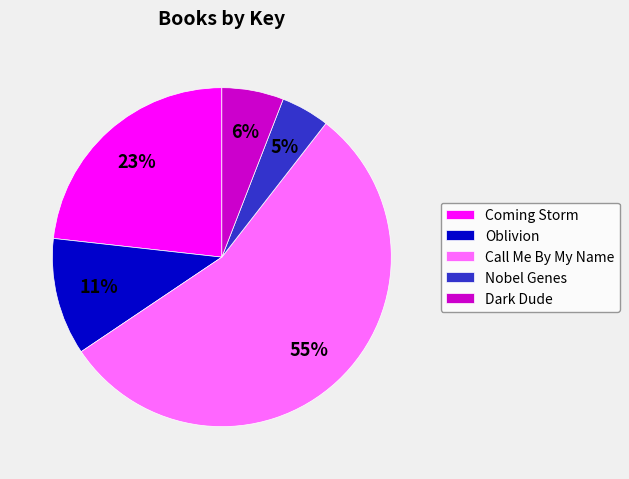

Which category accounts for the majority?

Call Me By My Name